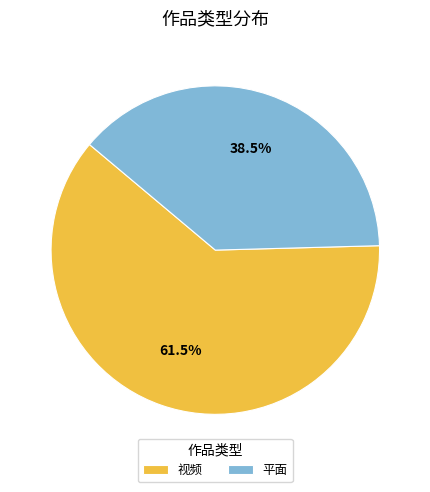

Approximately how many times larger is the value at 视频 compared to 平面?

1.6